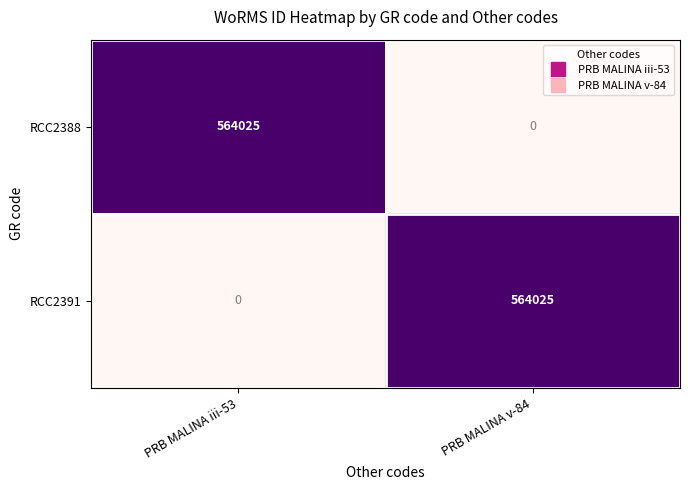

What is the sum of the RCC2391 values at PRB MALINA v-84 and PRB MALINA iii-53?

564025